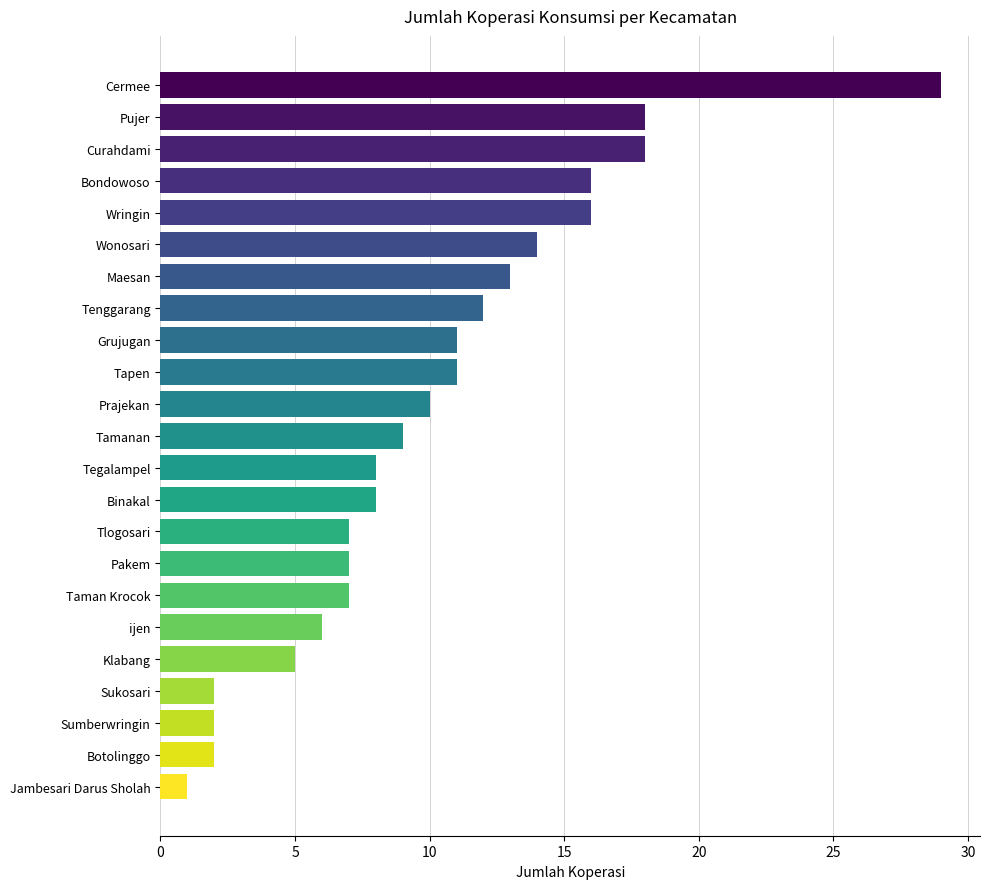

At which category does the chart reach its peak across all series?

Cermee